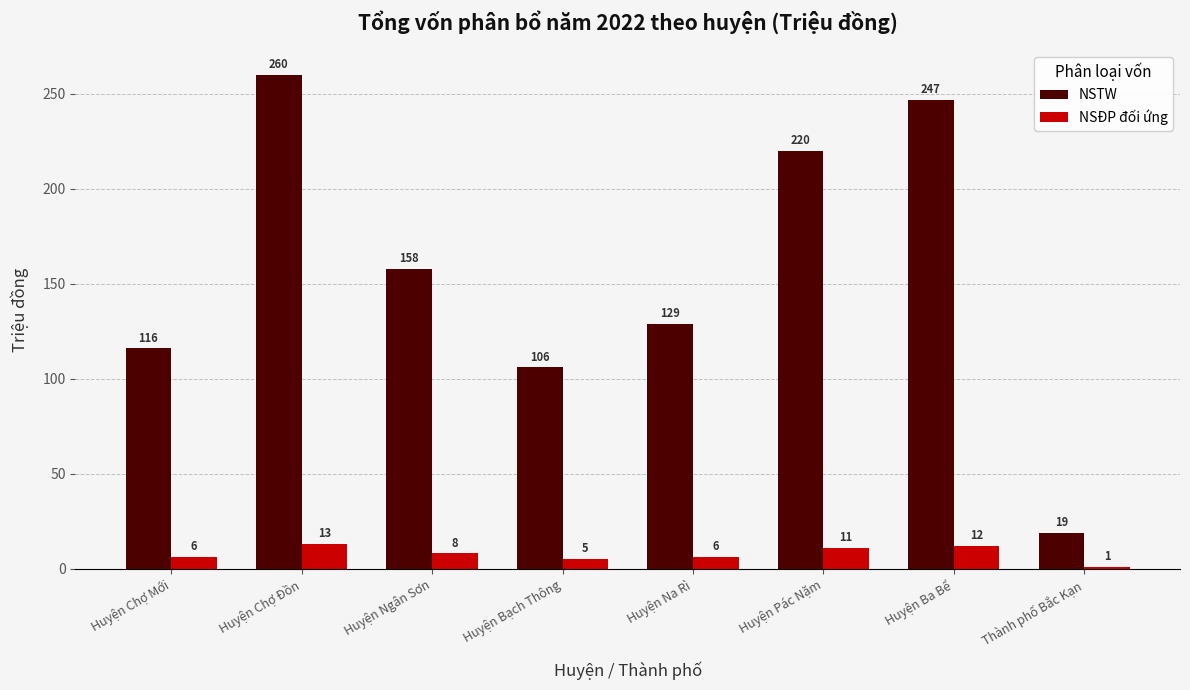

Which series changed the most between Huyện Chợ Đồn and Huyện Bạch Thông?

NSTW